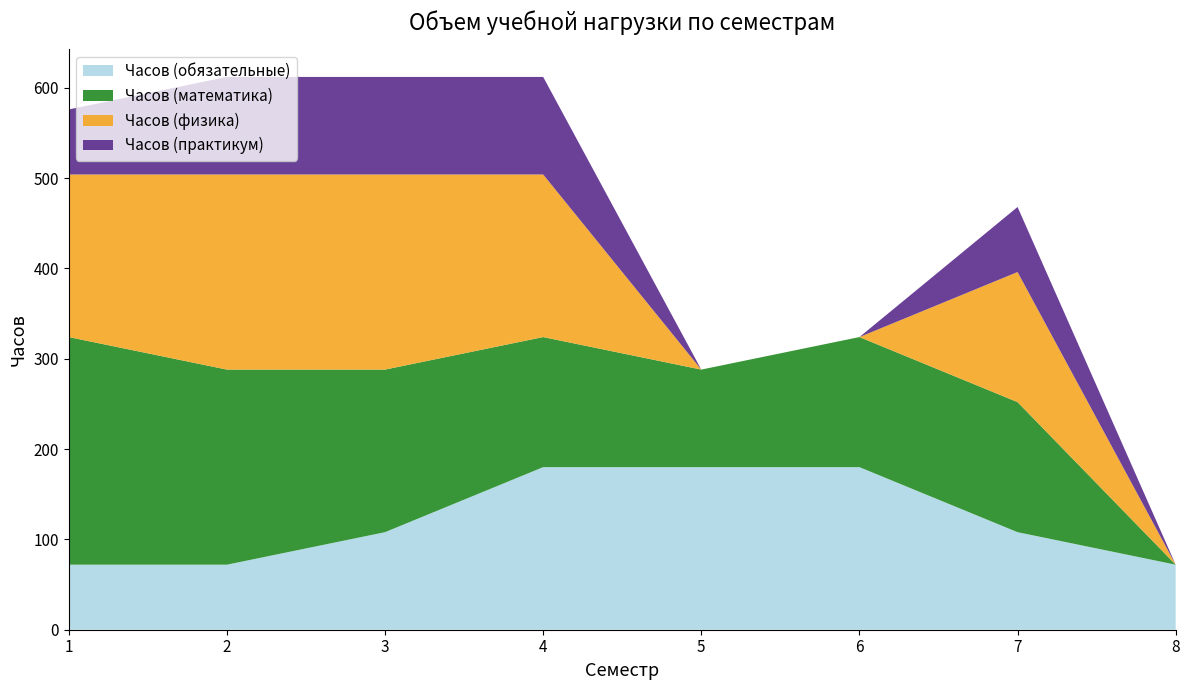

Reading right to left, extract all data points from this chart.

Часов (обязательные): 8=72	7=108	6=180	5=180	4=180	3=108	2=72	1=72
Часов (математика): 8=0	7=144	6=144	5=108	4=144	3=180	2=216	1=252
Часов (физика): 8=0	7=144	6=0	5=0	4=180	3=216	2=216	1=180
Часов (практикум): 8=0	7=72	6=0	5=0	4=108	3=108	2=108	1=72